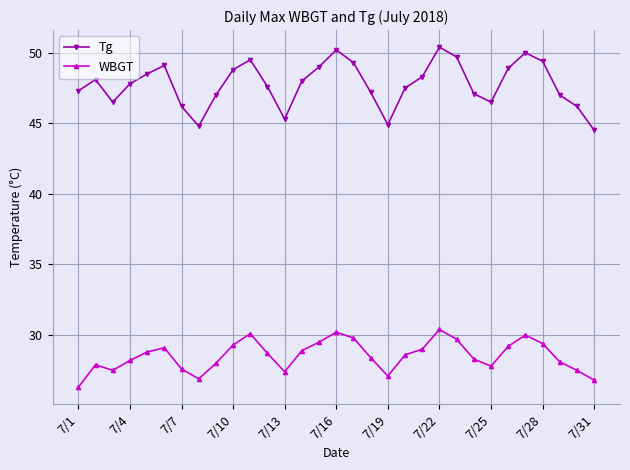

Which series has the widest spread of values?

Tg